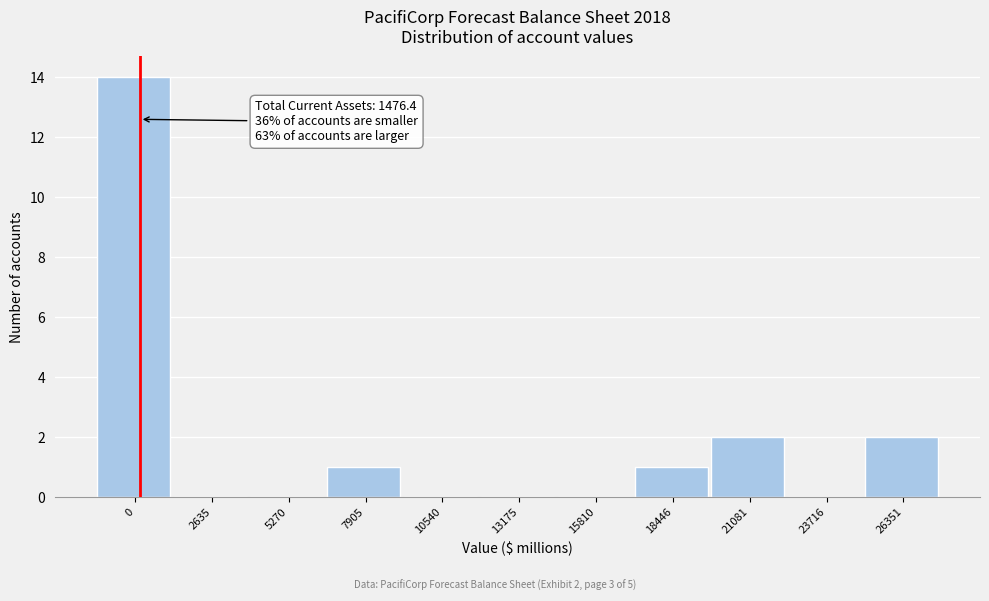

Reading left to right, extract all data points from this chart.

0=14	2635=0	5270=0	7905=1	10540=0	13175=0	15810=0	18446=1	21081=2	23716=0	26351=2